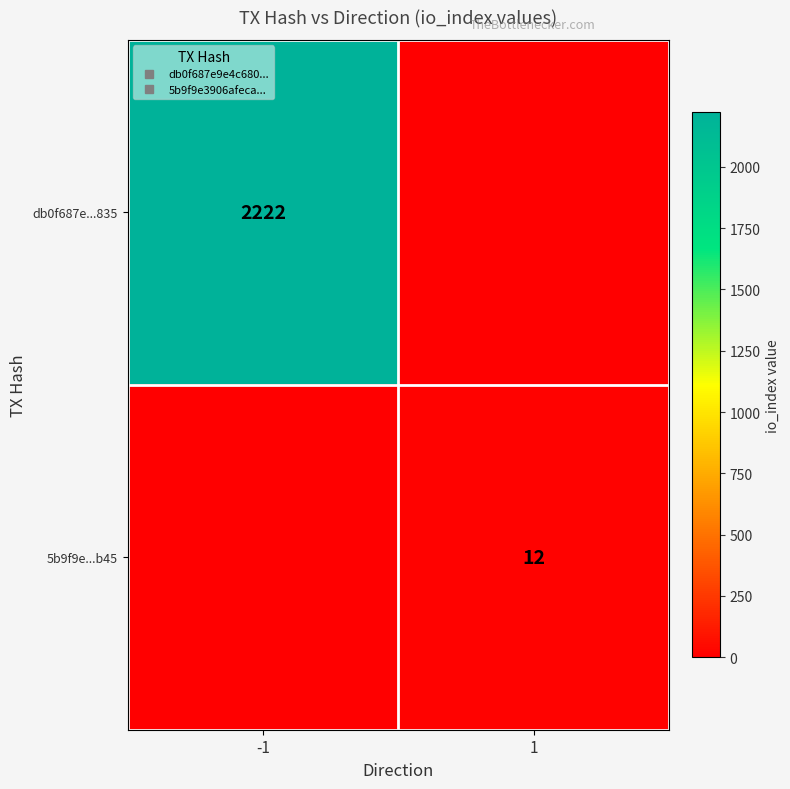

What is the total value across all series at -1?

2222